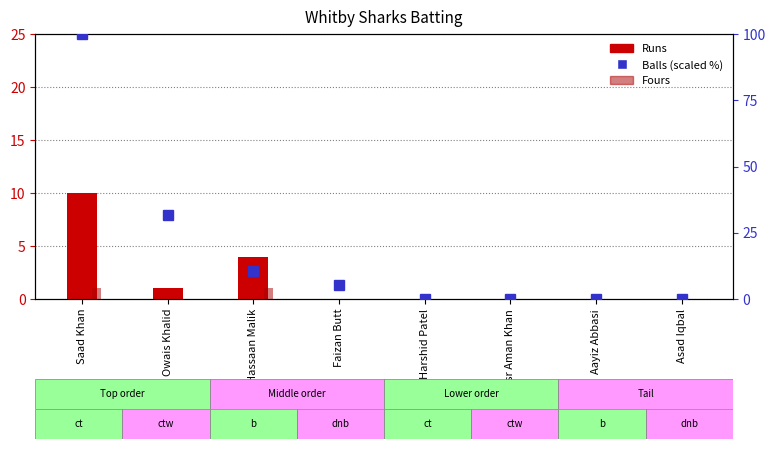

What is the value of the Runs bar at the 3rd from the left?

4.0